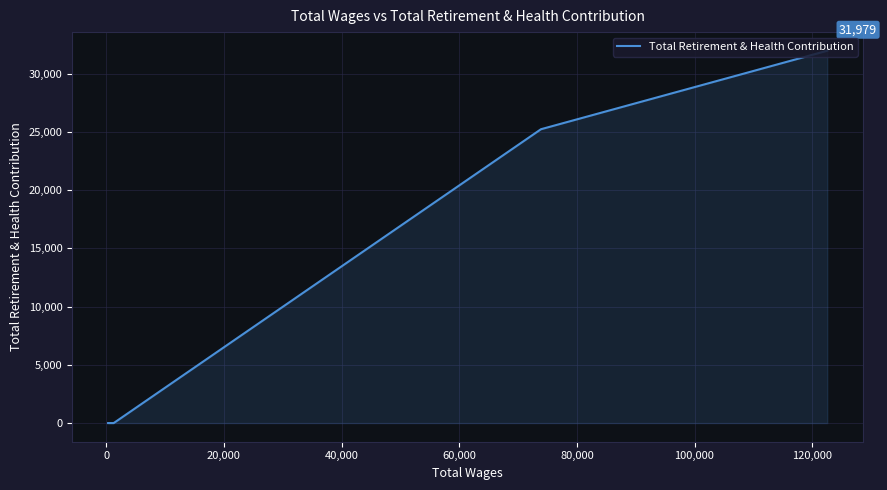

Which has a higher value, 120,000 or 20,000?

120,000